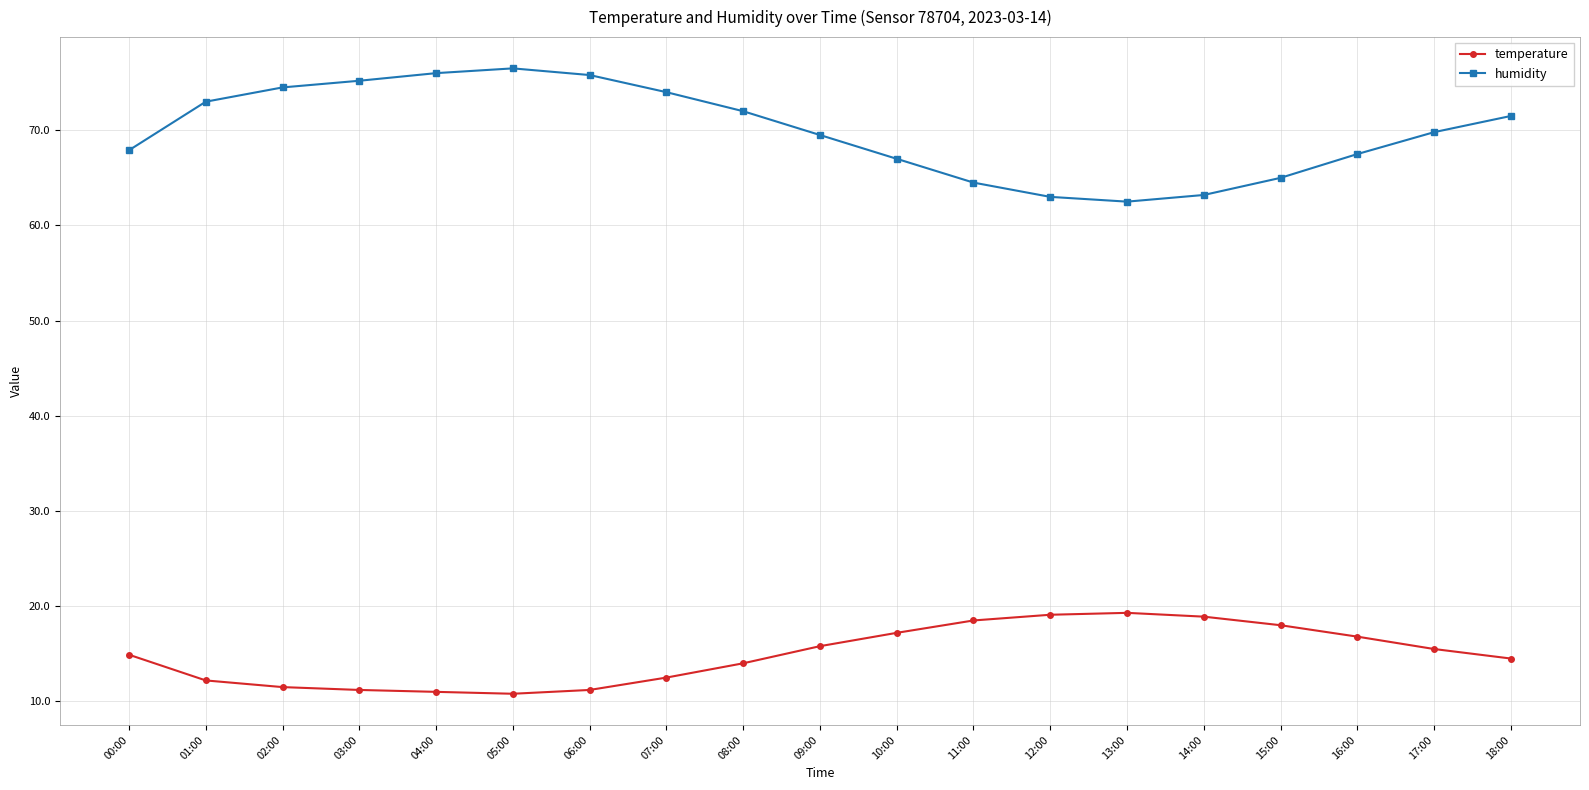

The temperature series shows 19.1 at 12:00. True or false?

True